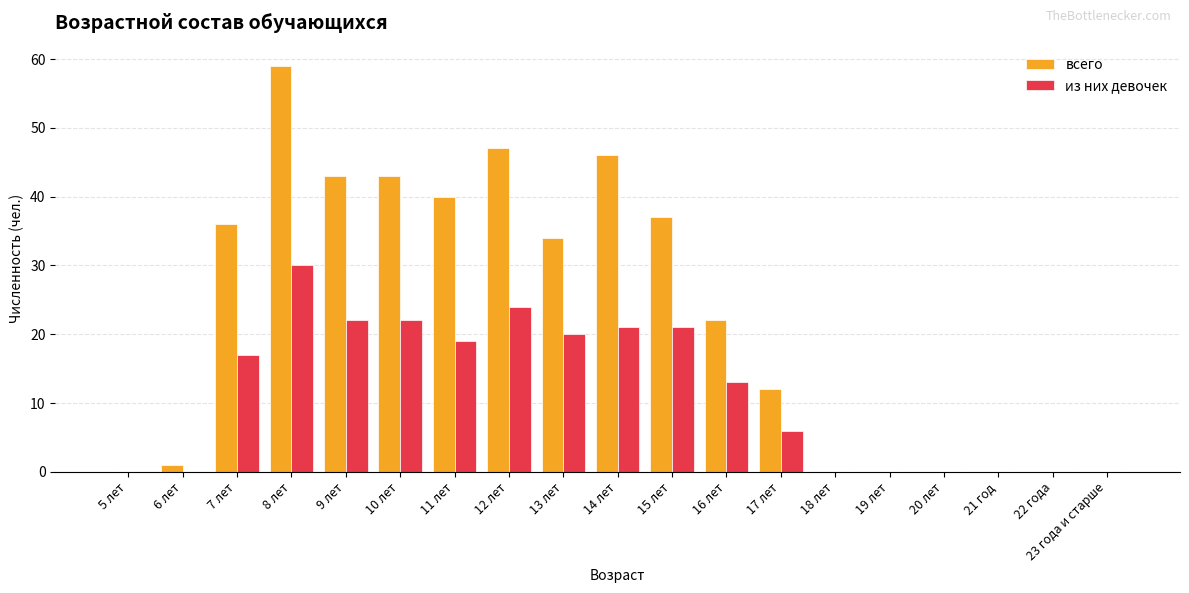

The всего series shows 64 at 9 лет. True or false?

False